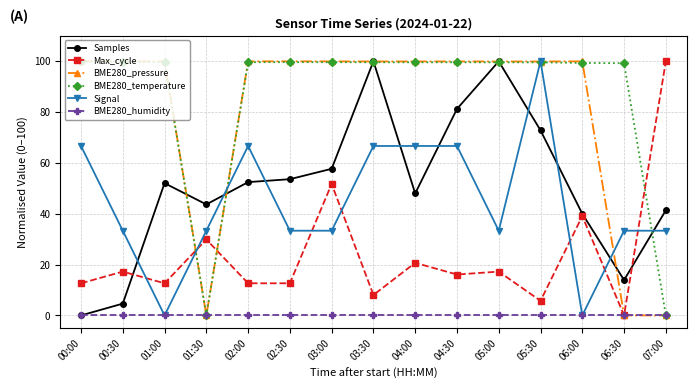

Between 01:30 and 05:00, which series saw the biggest shift?

BME280_pressure